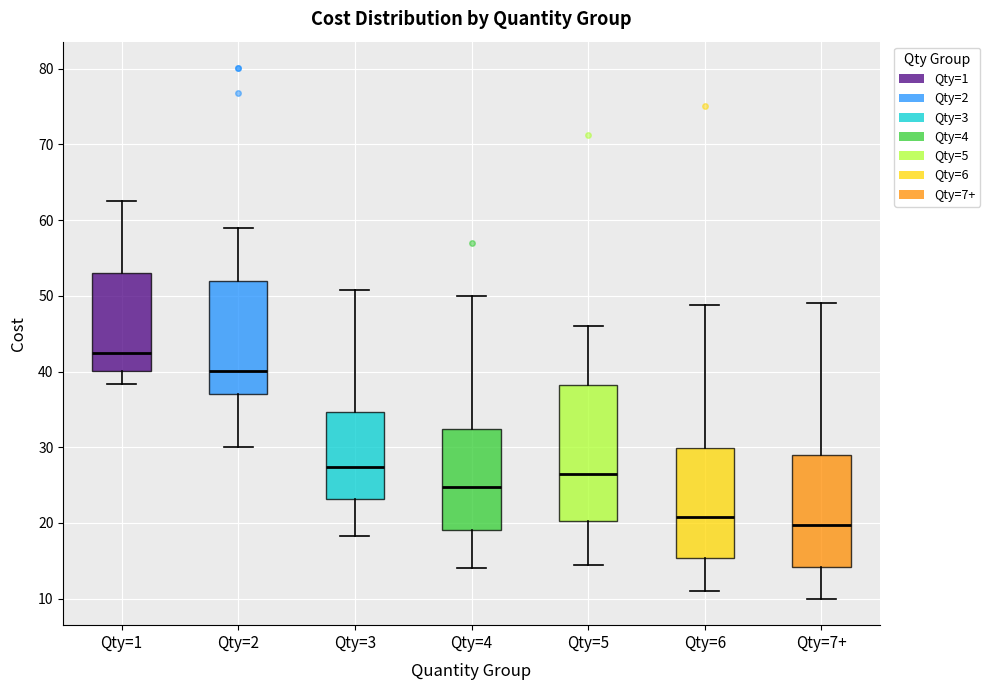

Which box has the highest median line?

Qty=1